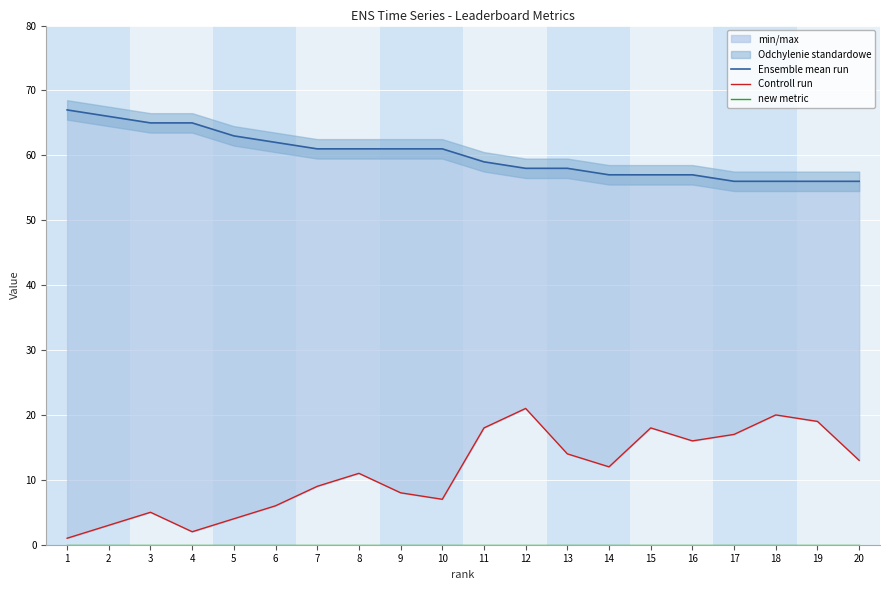

Is it true that Ensemble mean run equals 56 at 17?

True